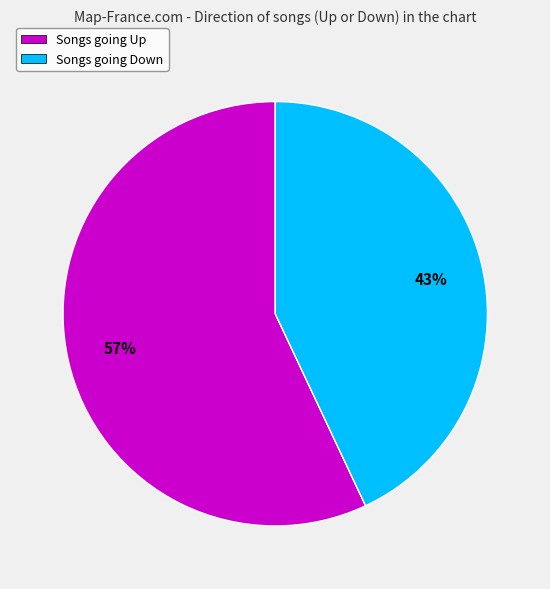

Rank the categories by value from highest to lowest.

Songs going Up, Songs going Down